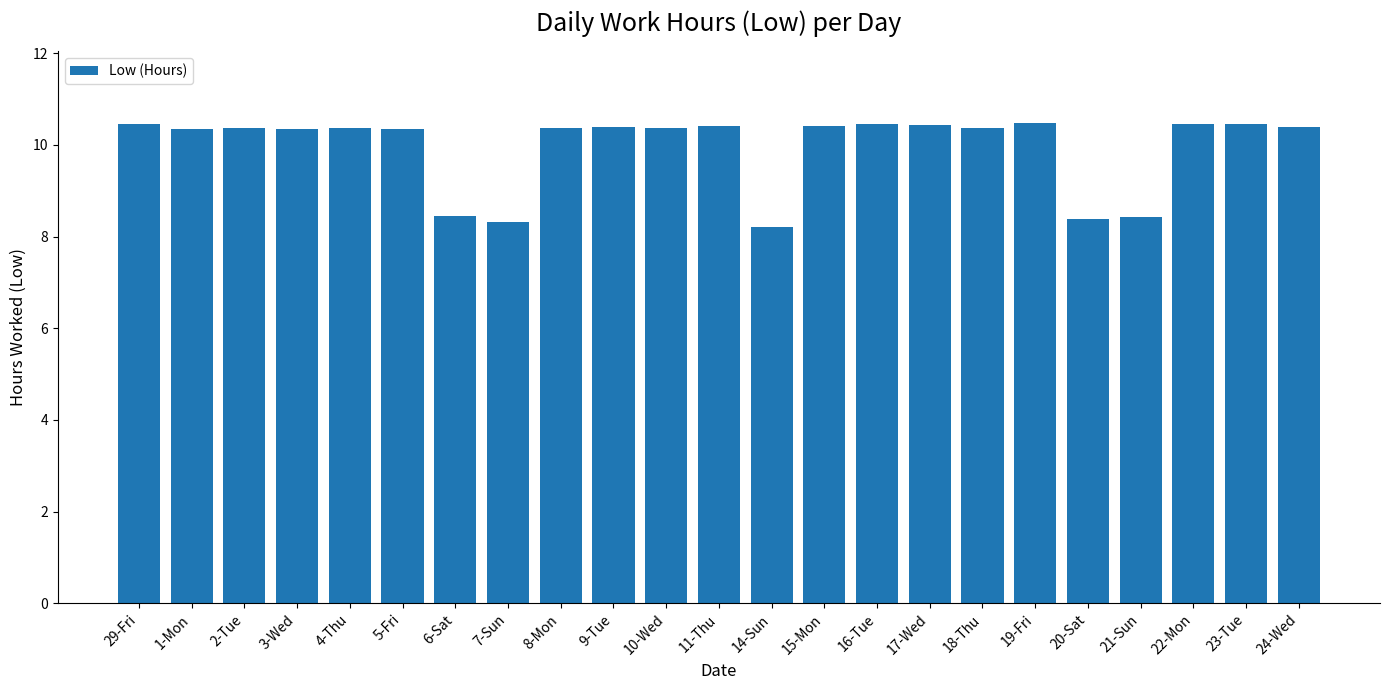

How many values are below 10?

5